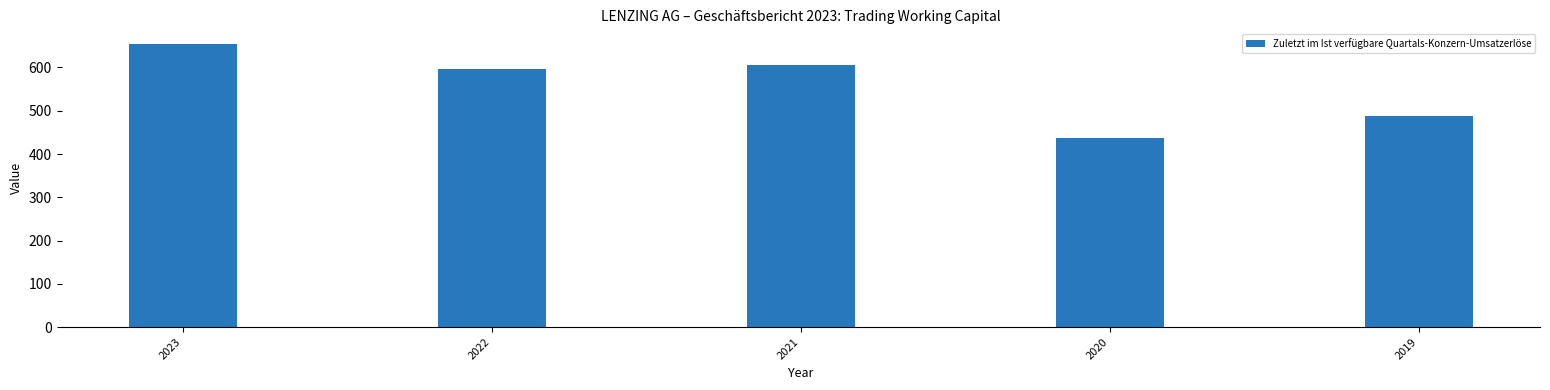

Reading left to right, transcribe all the data shown in this chart.

655.4	595.5	606.1	437.7	487.3